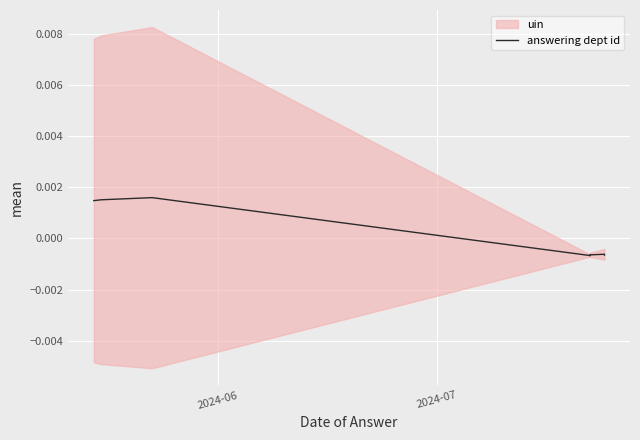

How many lines are shown in the chart?

1